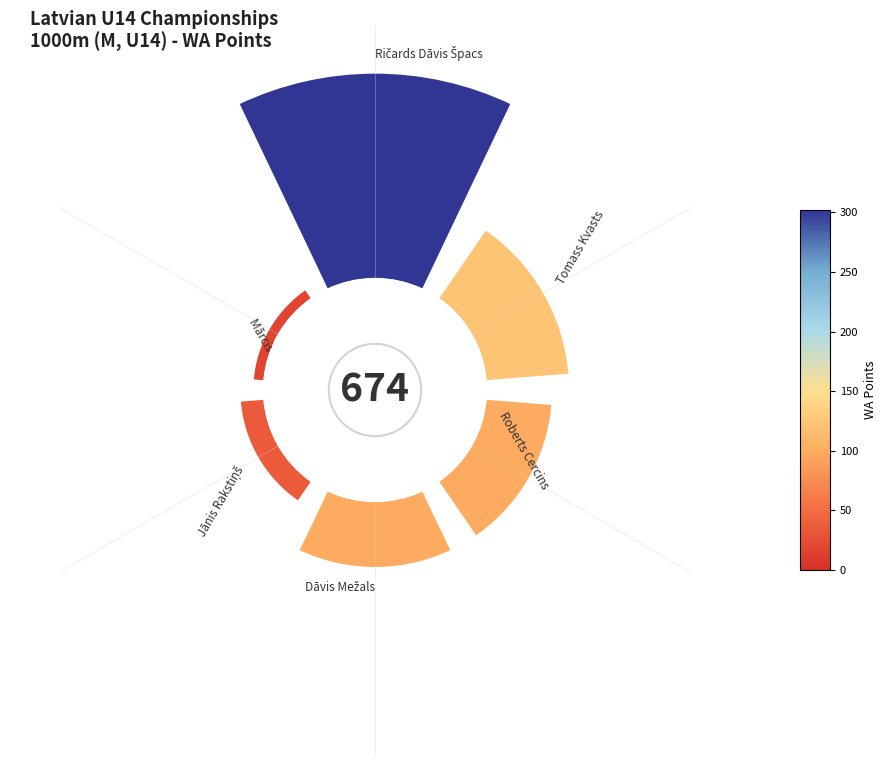

Combined, do 1 and 0 account for over 50%?

Yes